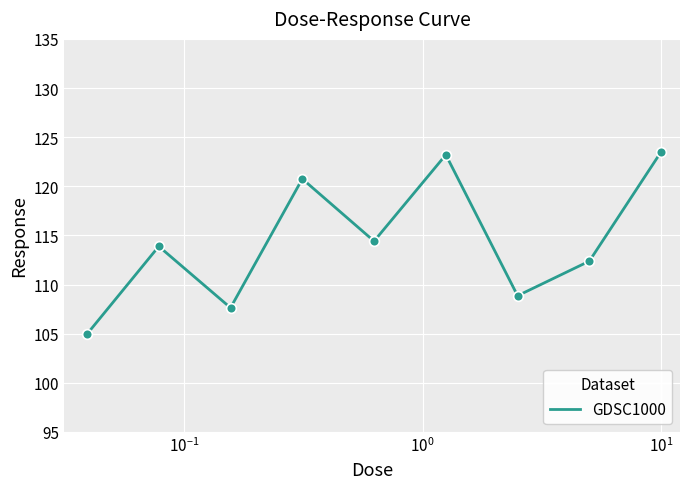

What is the difference between the maximum and minimum values?

18.6